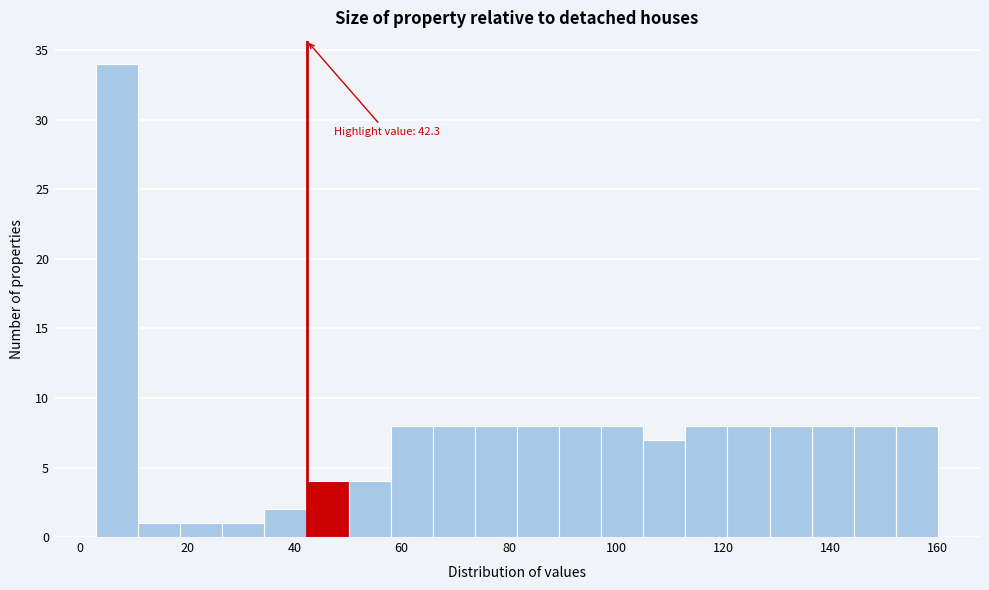

Around what value on the x-axis is the tallest bar? Give the approximate position of its centre, as read against the axis.

6